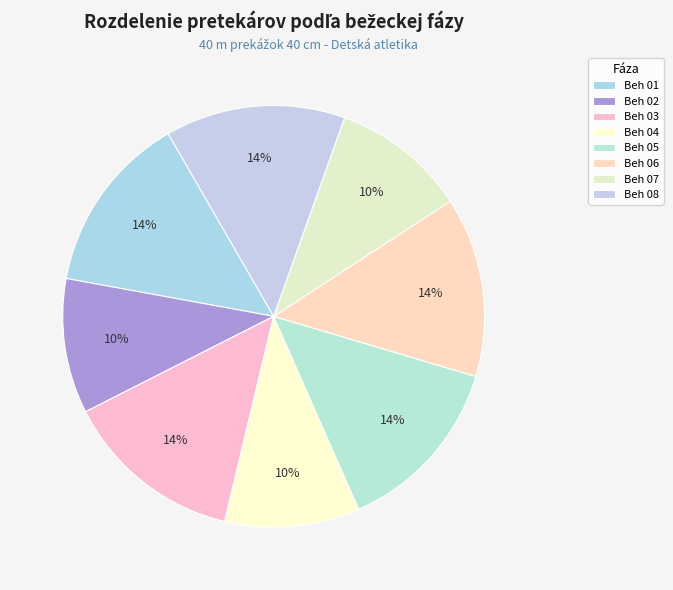

What is the largest slice in the pie chart?

Beh 01